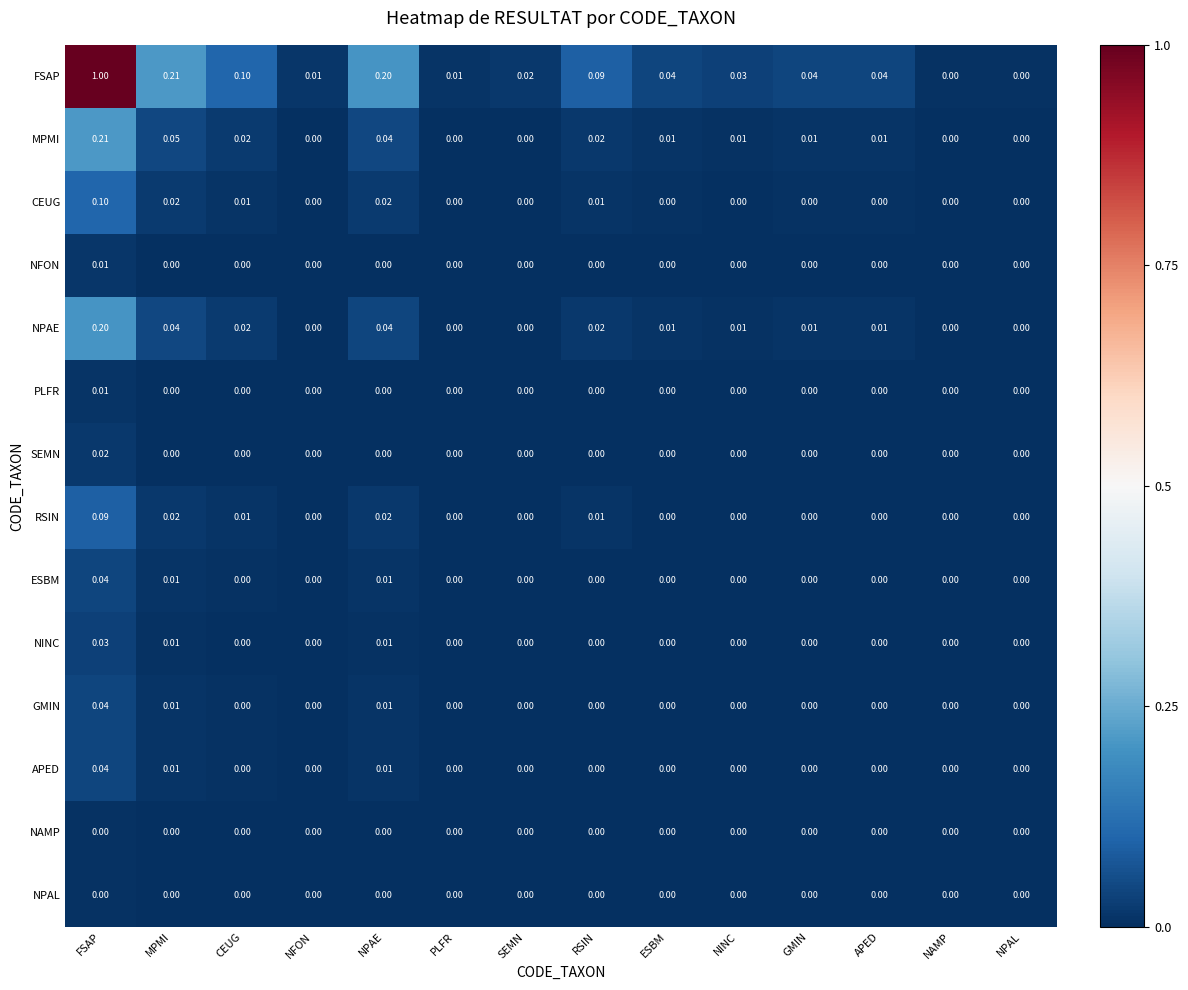

Which series has the largest range (max minus min)?

FSAP